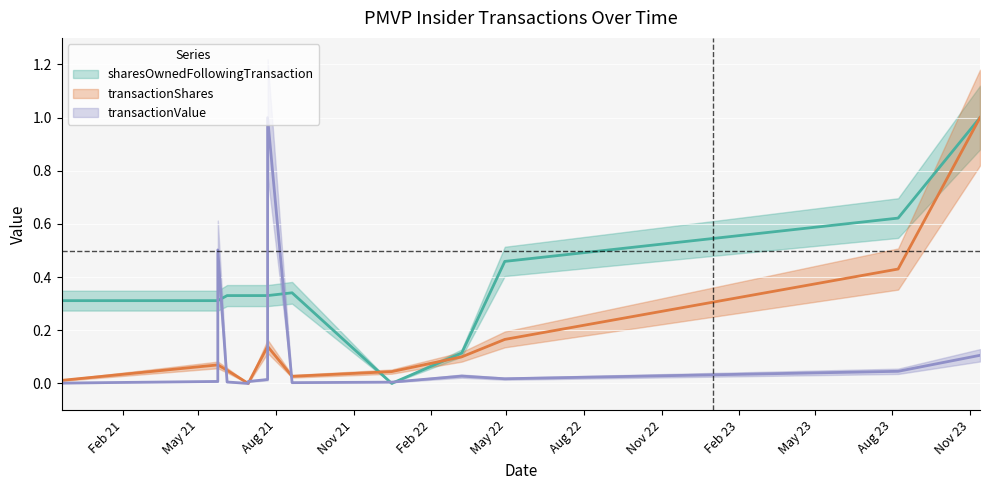

The sharesOwnedFollowingTransaction series shows 0.1 at Nov 22. True or false?

False